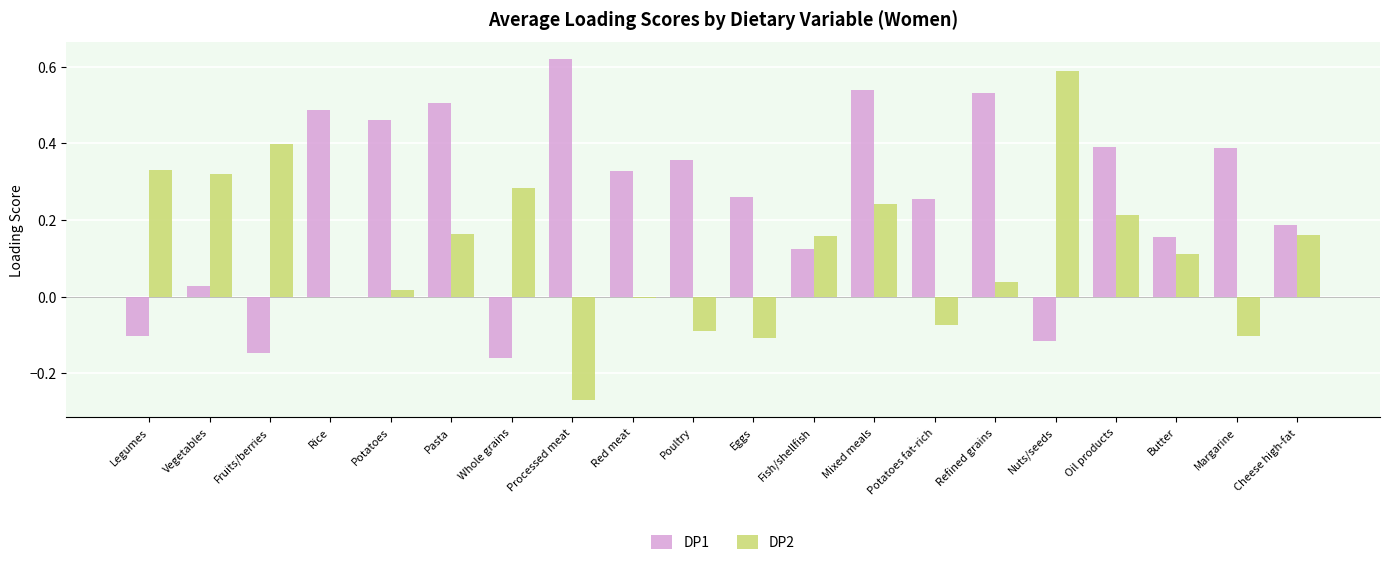

Where does the DP2 series first go above 0?

Legumes